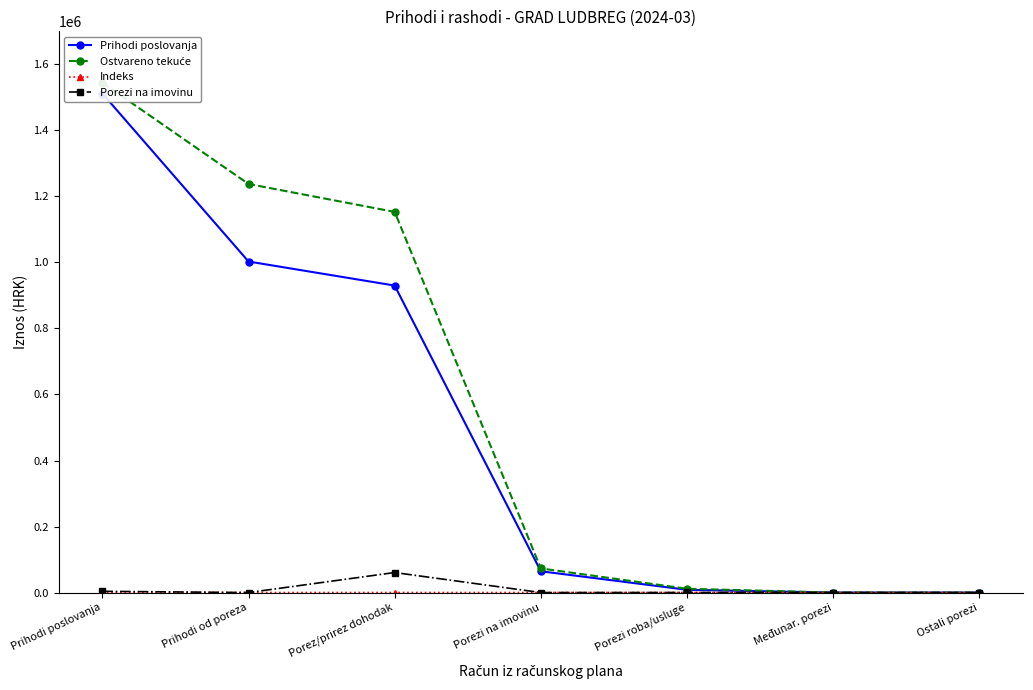

Rank the categories by Indeks value from lowest to highest.

Međunar. porezi, Ostali porezi, Prihodi poslovanja, Porezi na imovinu, Prihodi od poreza, Porez/prirez dohodak, Porezi roba/usluge